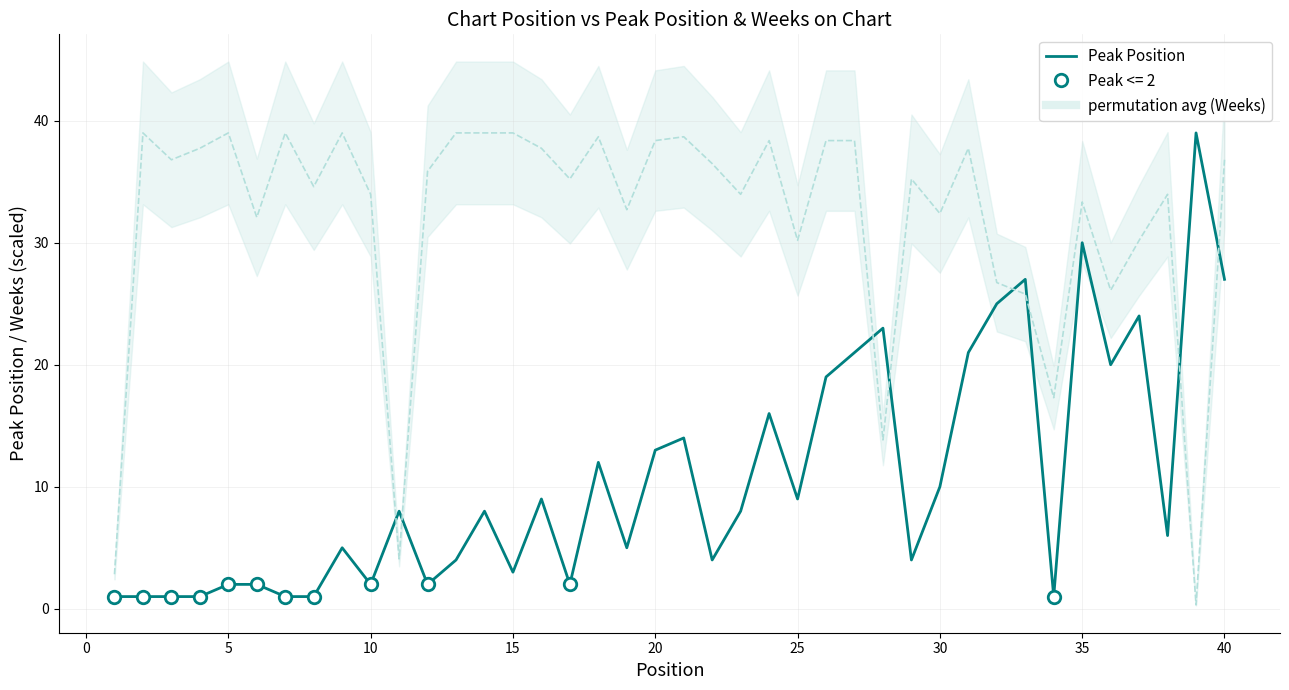

Does the chart have visible grid lines?

Yes